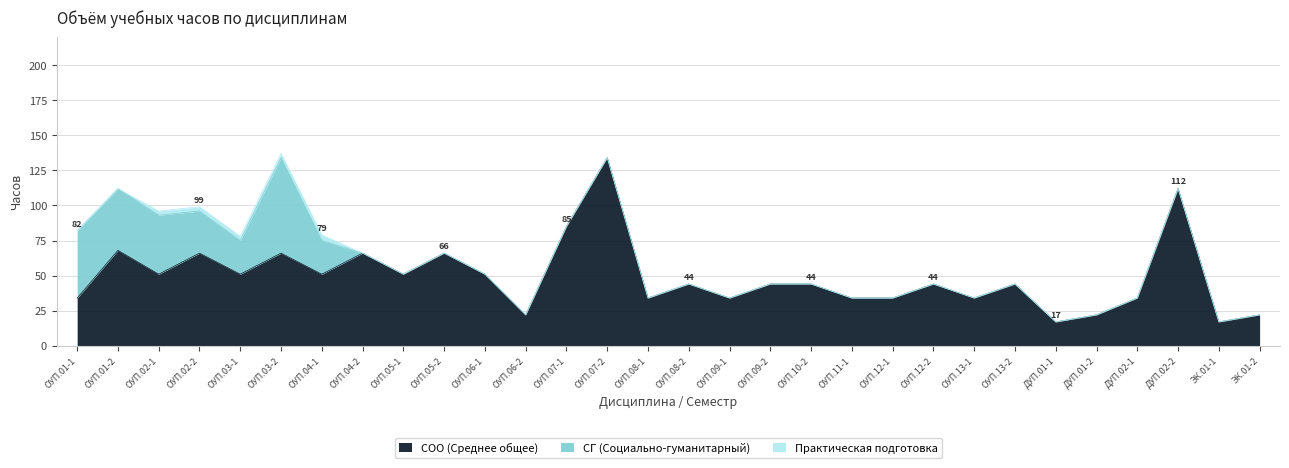

Is the value of СОО (Среднее общее) at ДУП.01-1 greater than the value of Практическая подготовка at ОУП.09-1?

Yes